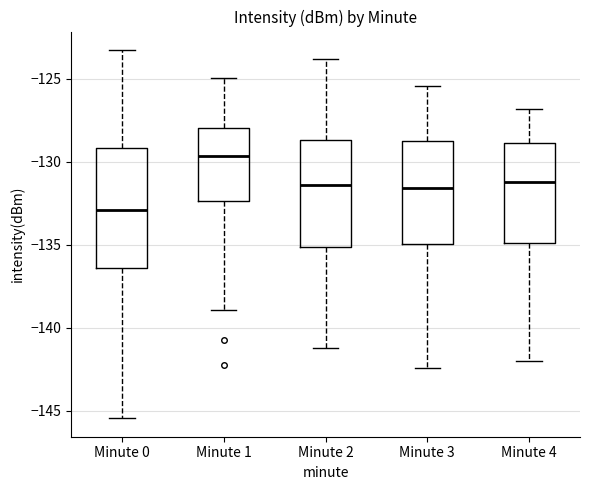

Reading left to right, transcribe this box plot: for each box, give where its median line is, the range the box spans, and where its two whiskers end, as read against the y-axis. The values are not printed on the chart, so give them approximately, as read against the axis.

Minute 0: median -133.0, box -136.5 to -129.0, whiskers -145.5 to -123.5
Minute 1: median -129.5, box -132.5 to -128.0, whiskers -139.0 to -125.0
Minute 2: median -131.5, box -135.0 to -128.5, whiskers -141.0 to -124.0
Minute 3: median -131.5, box -135.0 to -129.0, whiskers -142.5 to -125.5
Minute 4: median -131.0, box -135.0 to -129.0, whiskers -142.0 to -127.0